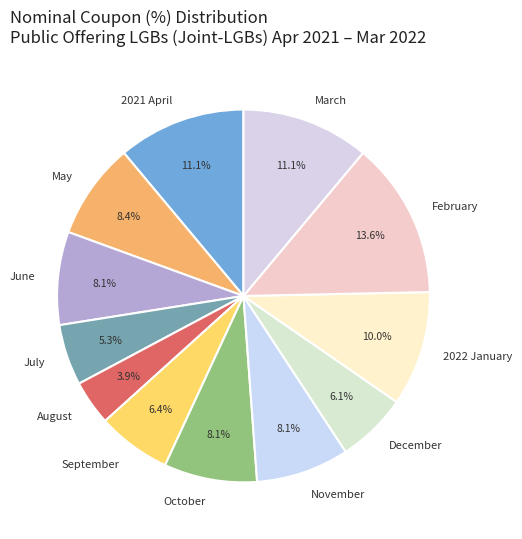

The June slice represents 8% of the pie. True or false?

True